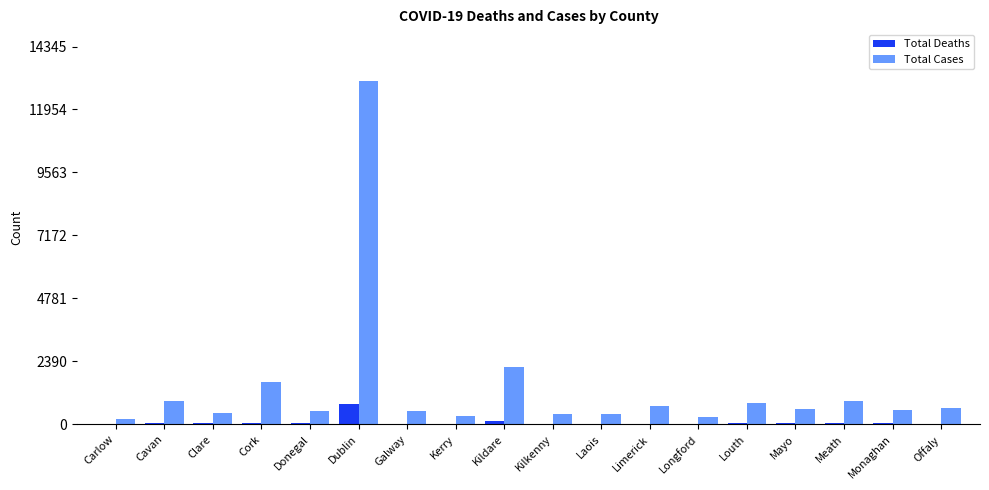

Is it true that Total Cases equals 399 at Kilkenny?

True